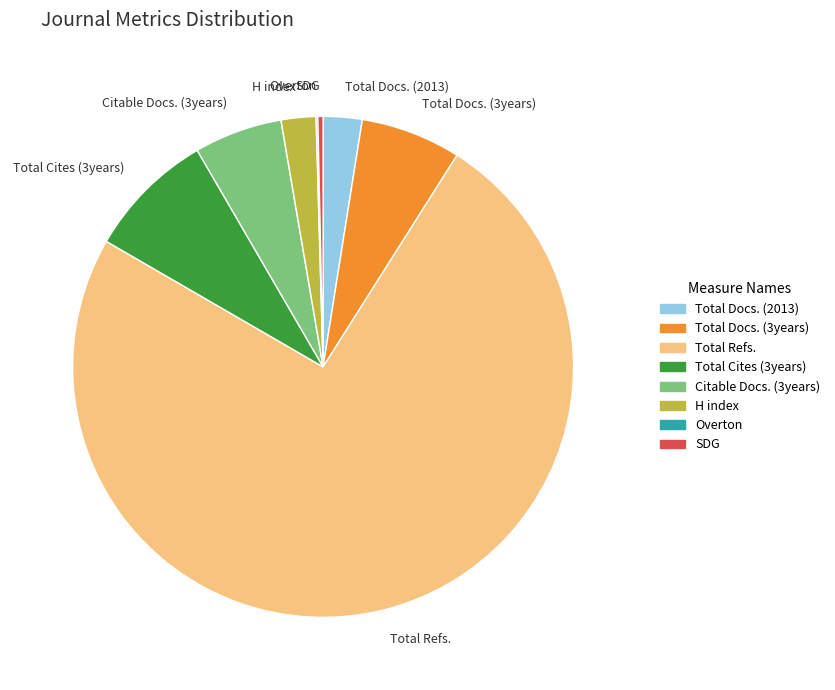

Combined, do Total Docs. (2013) and Total Docs. (3years) account for over 50%?

No